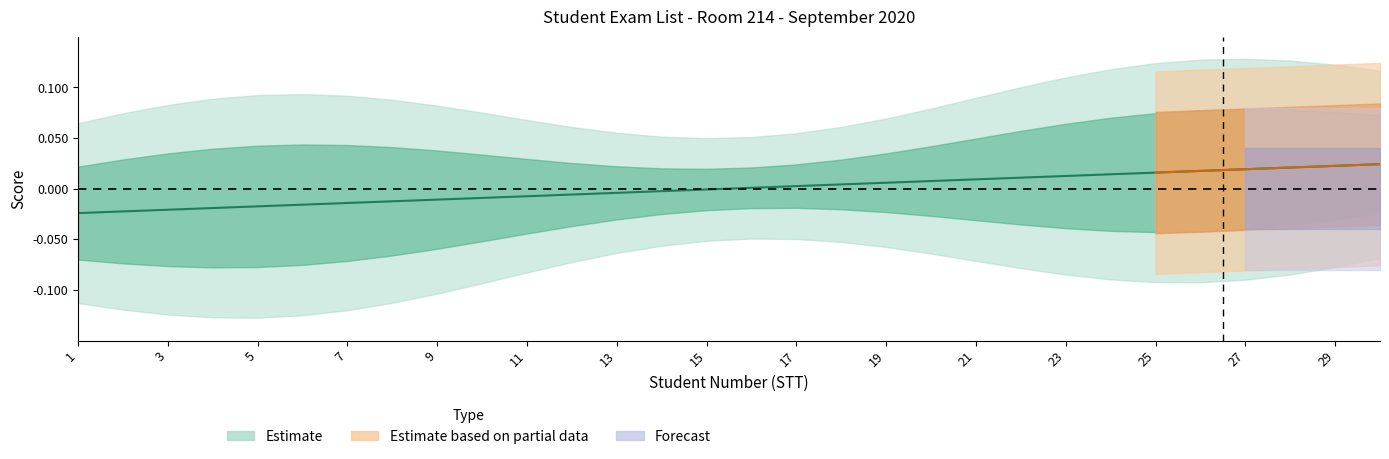

Rank the categories by value from highest to lowest.

30, 29, 28, 27, 26, 25, 24, 23, 22, 21, 20, 19, 18, 17, 16, 15, 14, 13, 12, 11, 10, 9, 8, 7, 6, 5, 4, 3, 2, 1